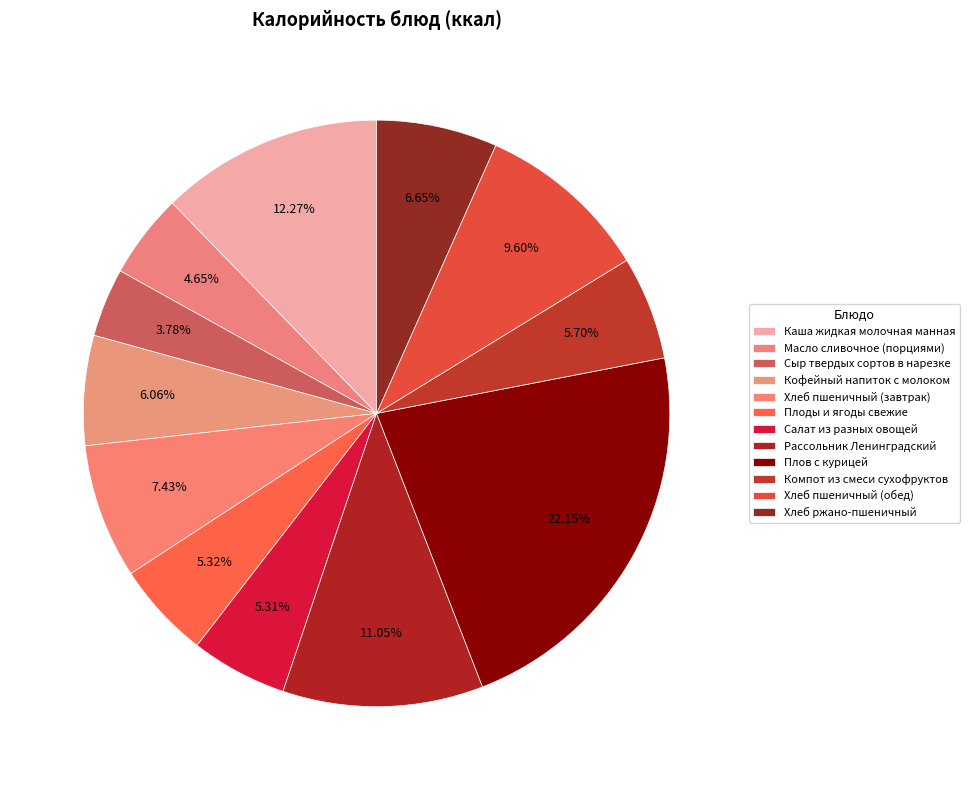

Count the number of slices in the pie.

12